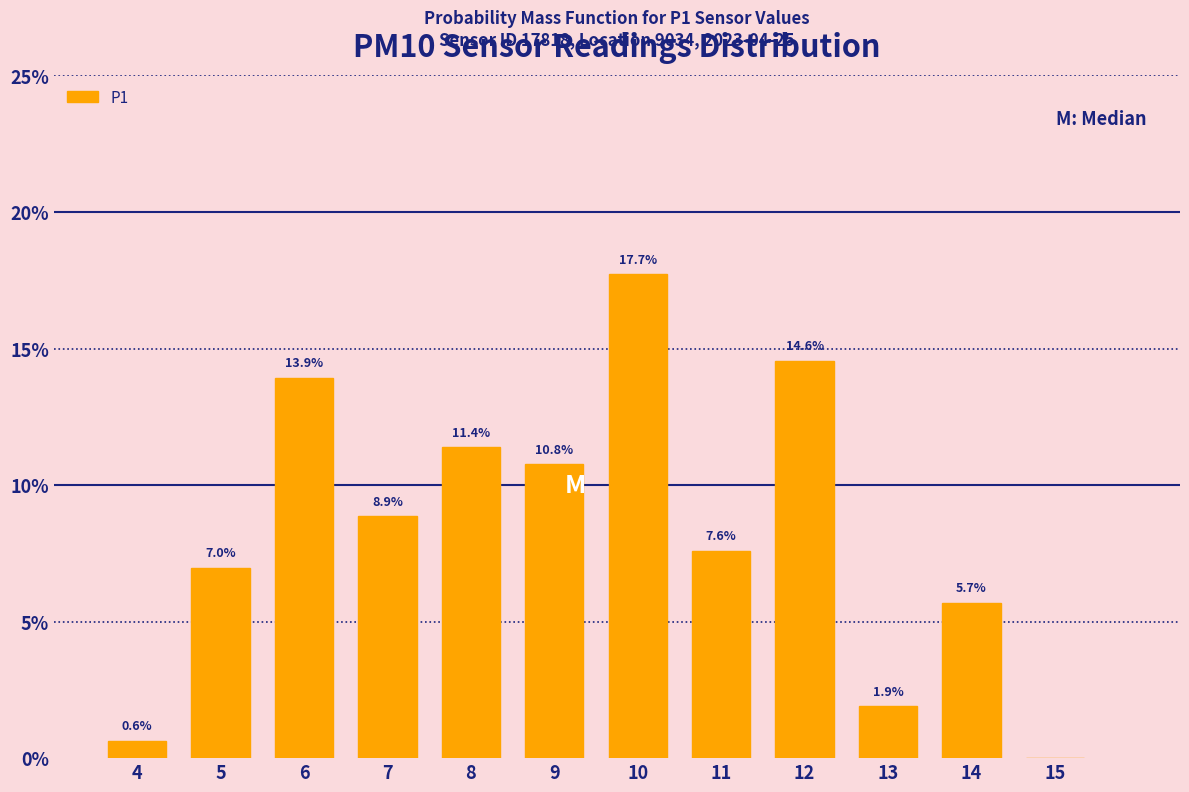

Reading left to right, extract all data points from this chart.

4=0.6	5=7.0	6=13.9	7=8.9	8=11.4	9=10.8	10=17.7	11=7.6	12=14.6	13=1.9	14=5.7	15=0.0